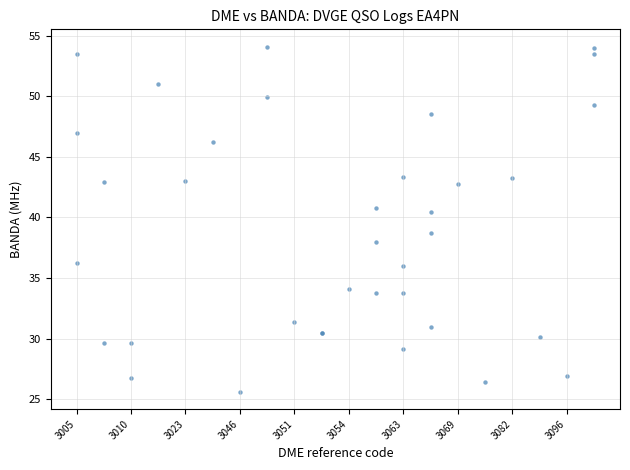

What Y value in the scatter plot is closest to 39?

38.7